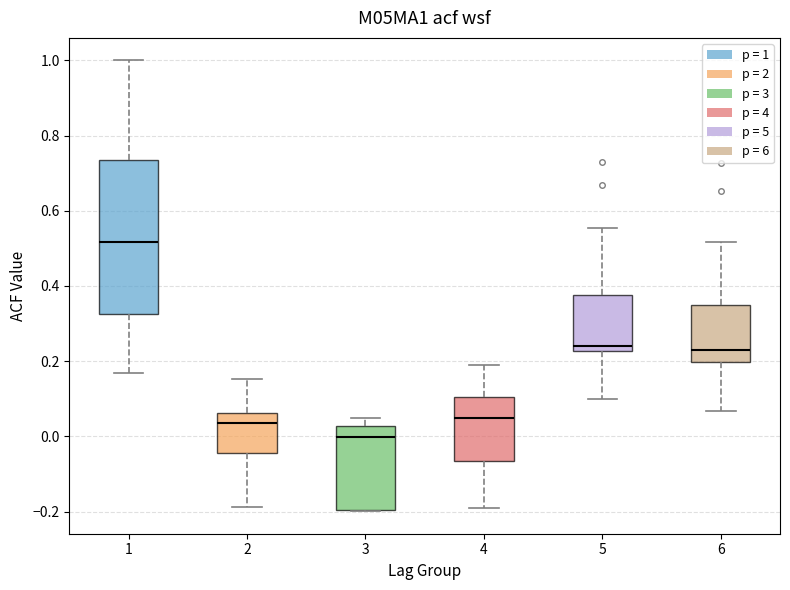

Where is the upper edge of the box at x = 6 on the y-axis? The values are not printed on the chart, so give them approximately, as read against the axis.

0.34